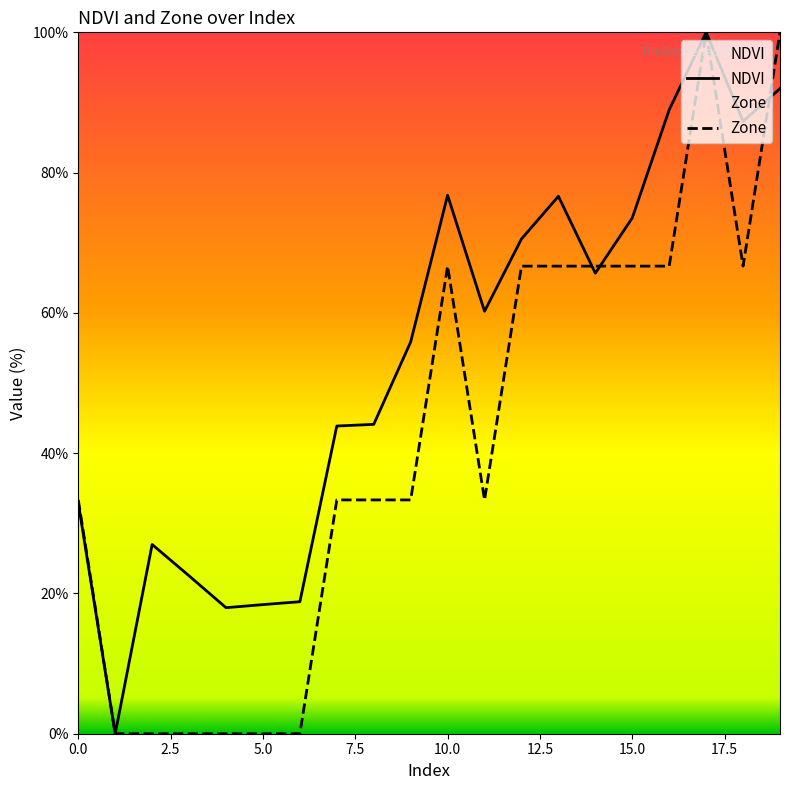

Between which two adjacent categories do Zone and NDVI first intersect?

13 and 14